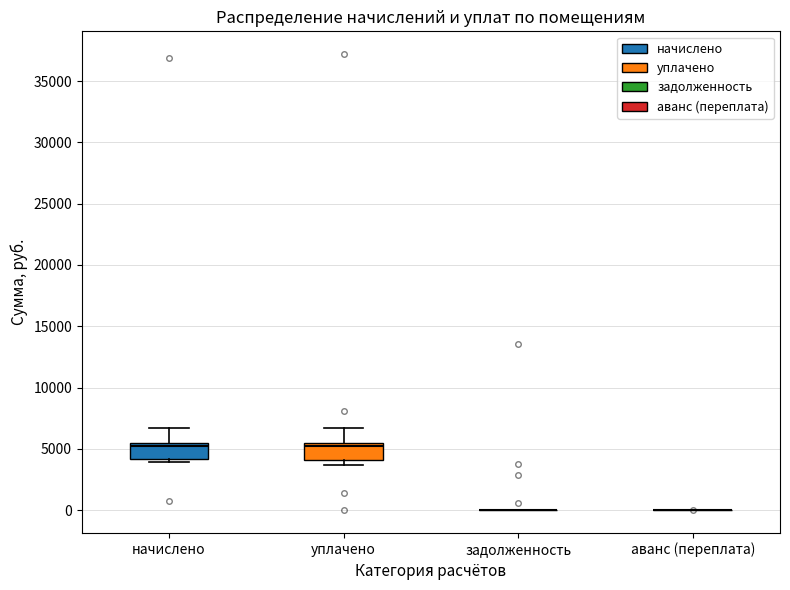

Reading left to right, transcribe this box plot: for each box, give where its median line is, the range the box spans, and where its two whiskers end, as read against the y-axis. The values are not printed on the chart, so give them approximately, as read against the axis.

начислено: median 5000, box 4000 to 5500, whiskers 4000 (just below the box's lower edge) to 6500
уплачено: median 5000, box 4000 to 5500, whiskers 3500 to 6500
задолженность: box collapsed to a line at 0, whiskers 0 to 0
аванс (переплата): box collapsed to a line at 0, whiskers 0 to 0